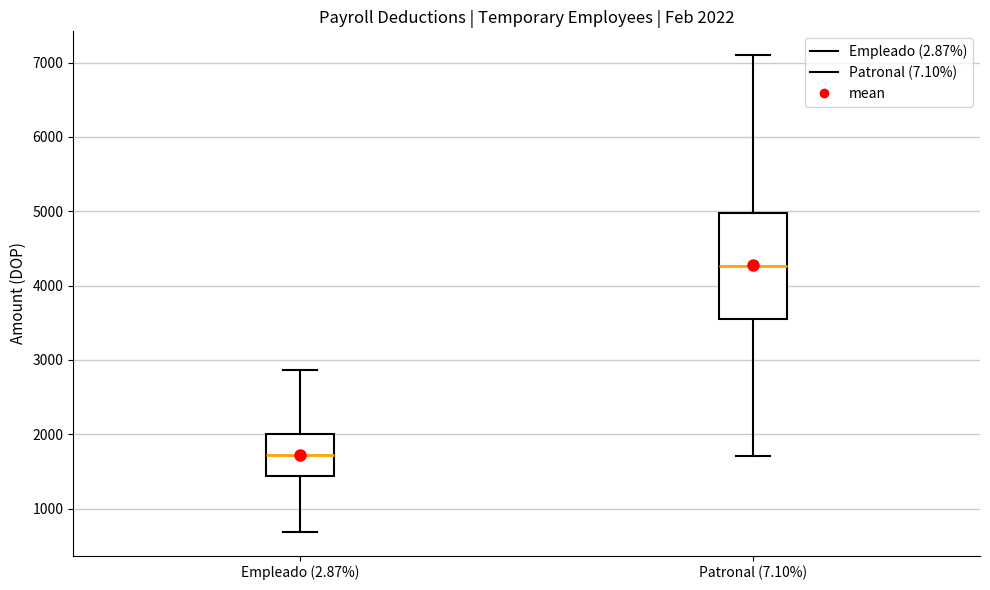

Which box's median line is the lowest?

Empleado (2.87%)